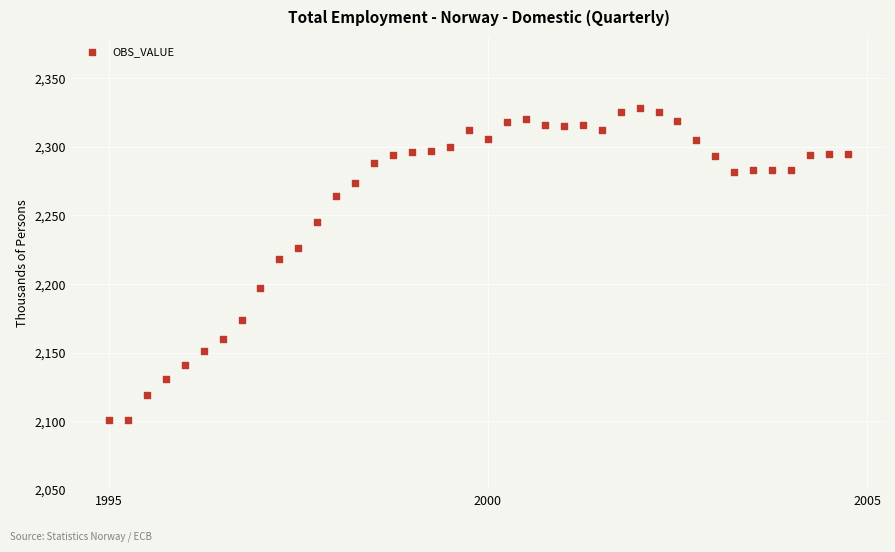

What is the range of Y values (max minus min)?

227